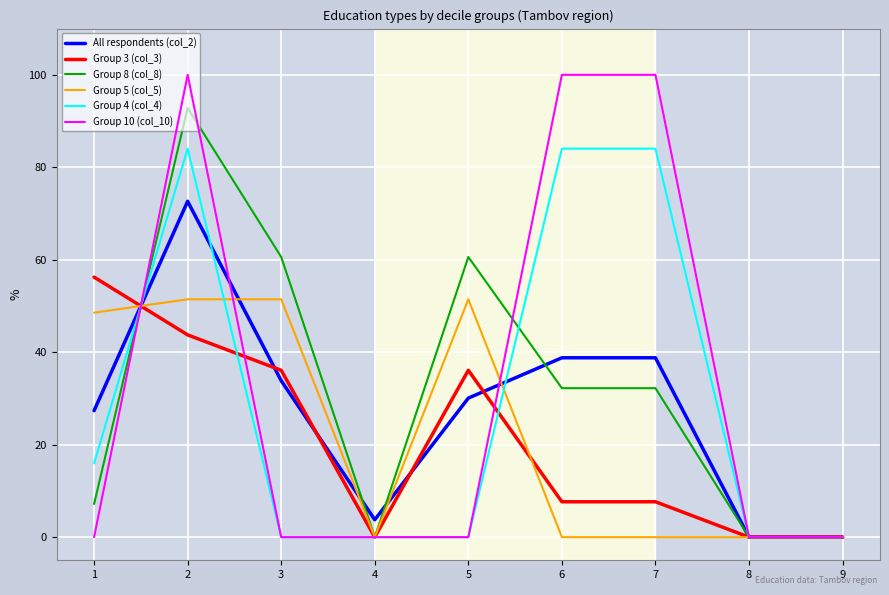

The Group 5 (col_5) series shows 67.2 at 1. True or false?

False